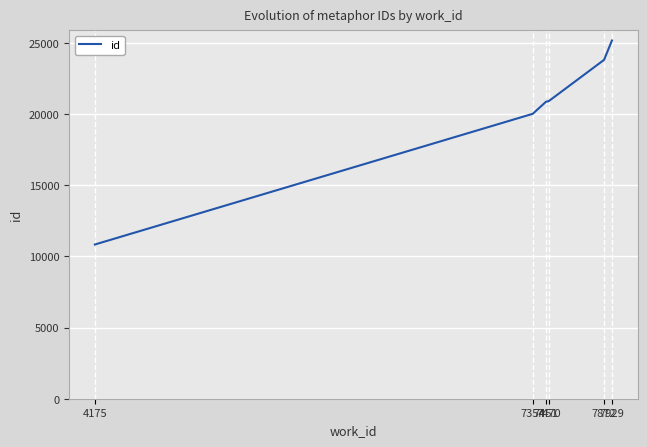

What is the greatest value displayed?

25155